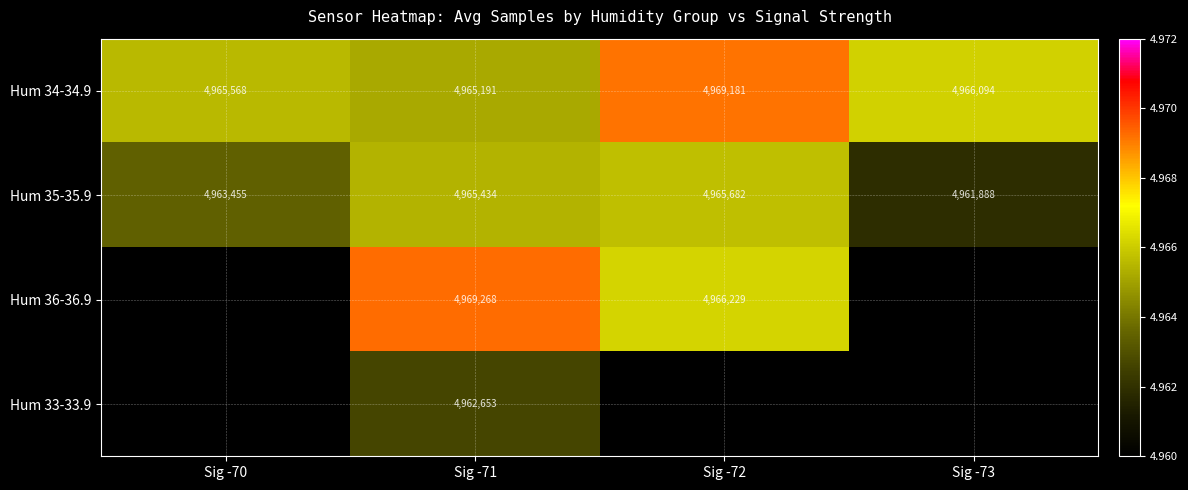

What is the minimum value for Hum 35-35.9?

4961888